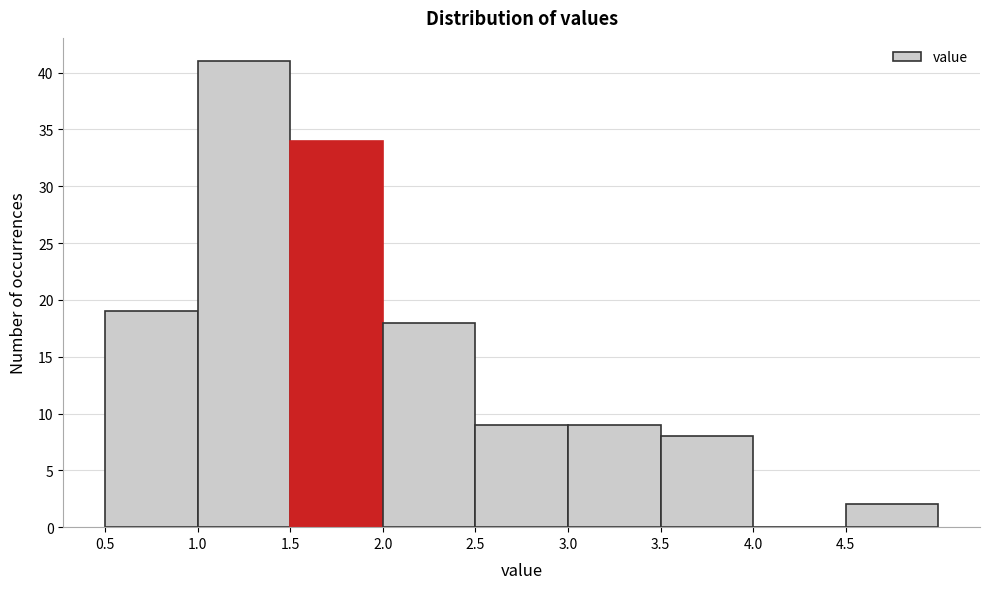

Over which range of the x-axis is the bar tallest?

1.0 to 1.5